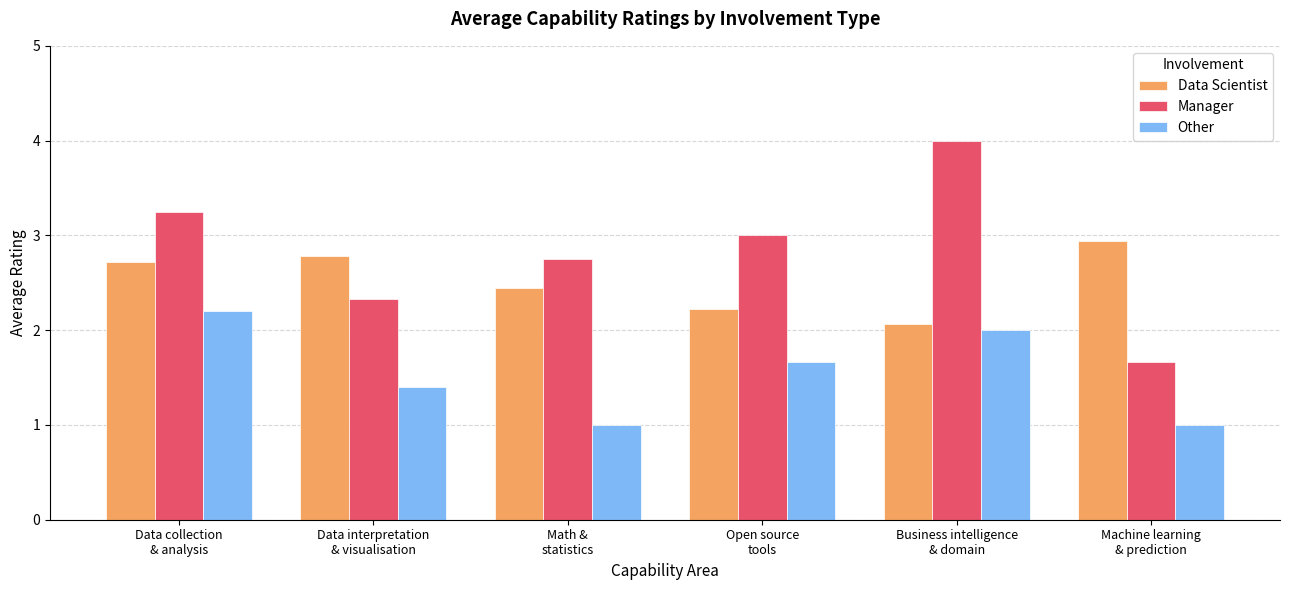

At how many categories does at least one series exceed 2?

6